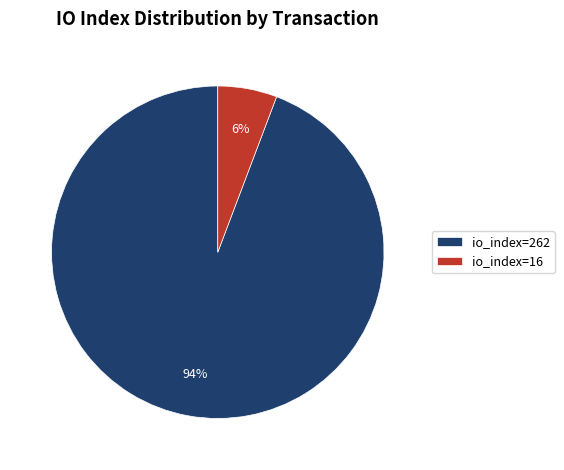

Count the number of slices in the pie.

2